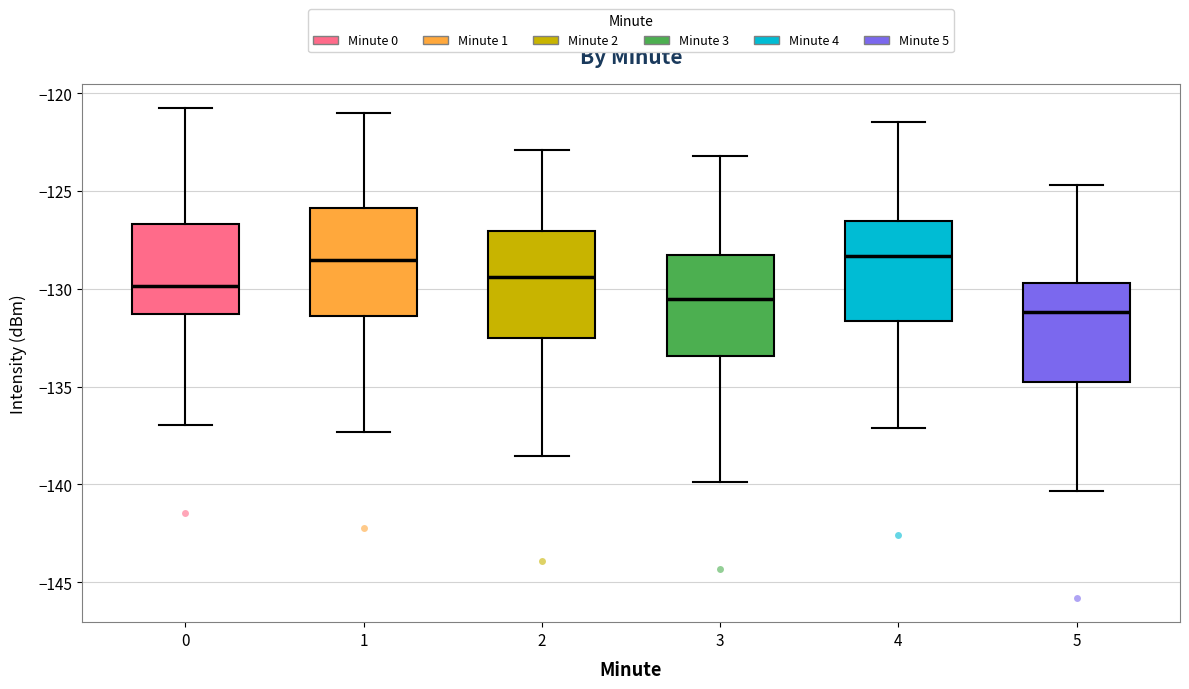

Which box has the lowest median line?

5